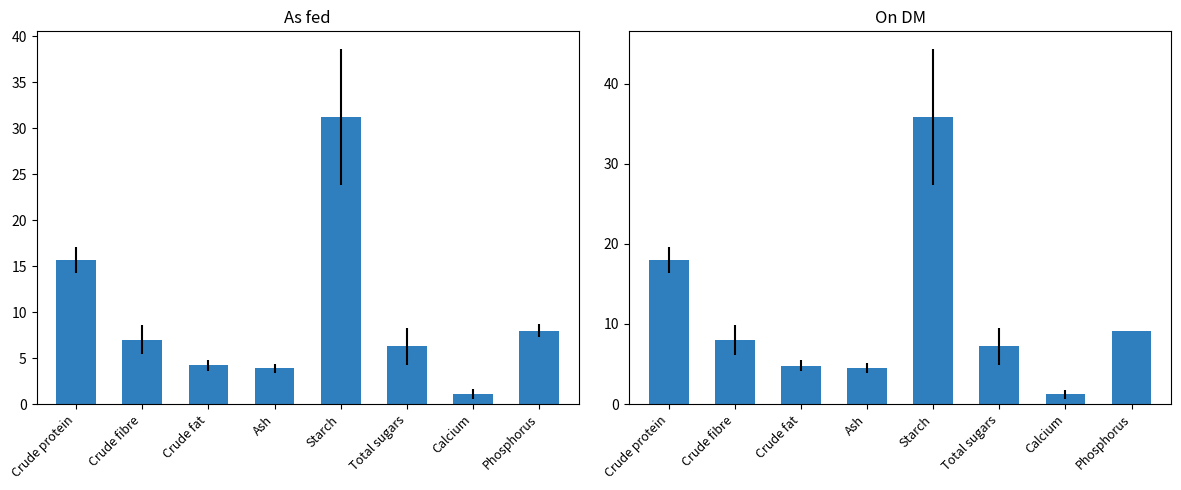

Is the value of As fed at Crude fat greater than the value of On DM at Total sugars?

No